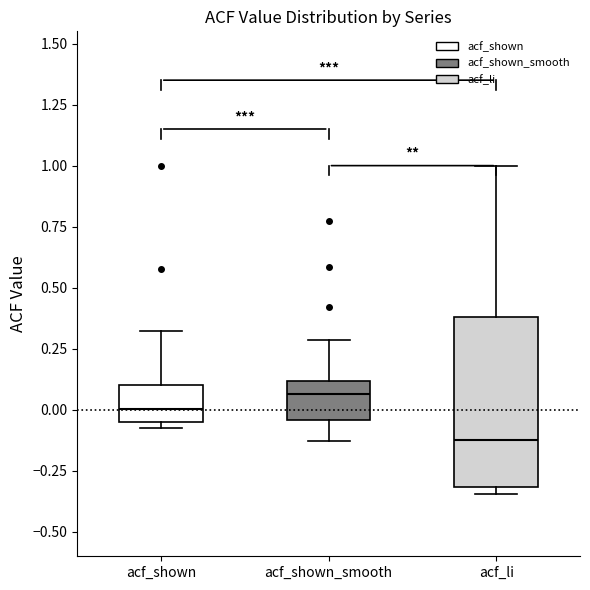

Where is the upper edge of the box for acf_li on the y-axis? The values are not printed on the chart, so give them approximately, as read against the axis.

0.40